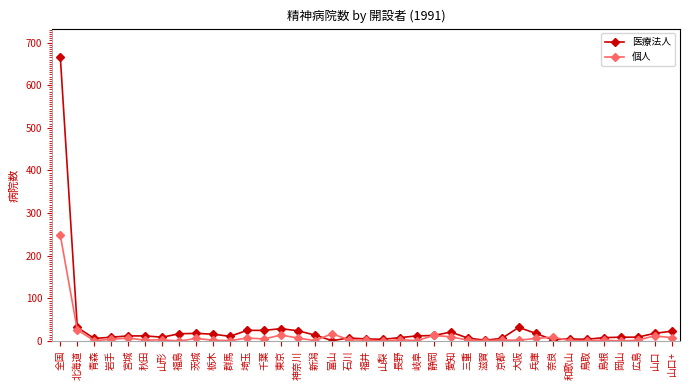

True or false: 医療法人 has more than 1 points higher than both neighbors.

True